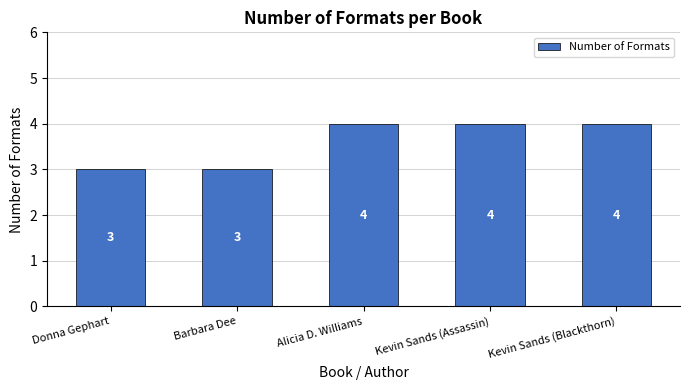

What is the minimum value shown in the chart?

3